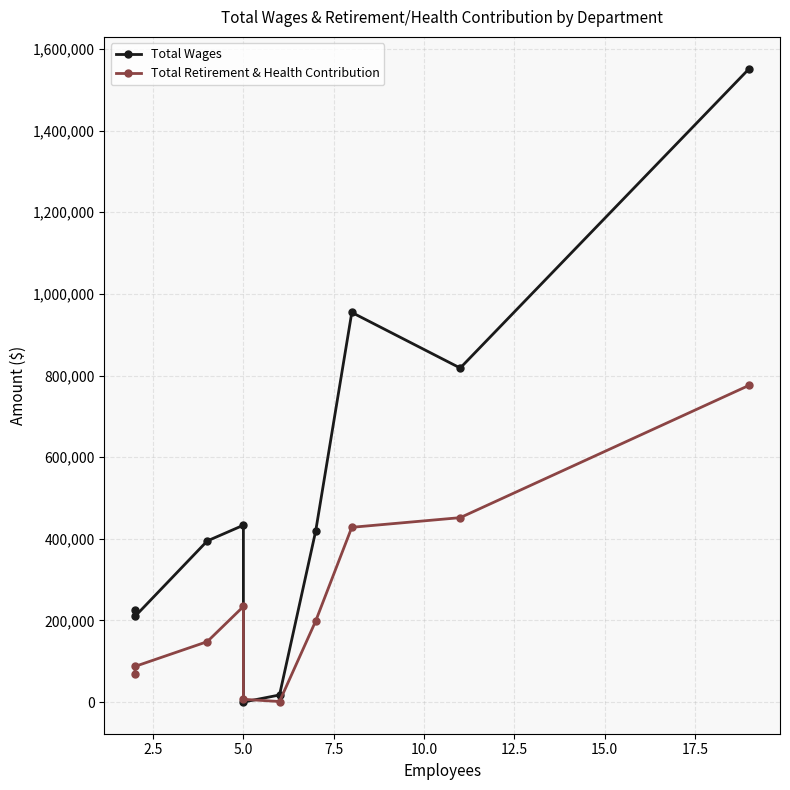

How many values in the Total Retirement & Health Contribution series are below 198368?

5